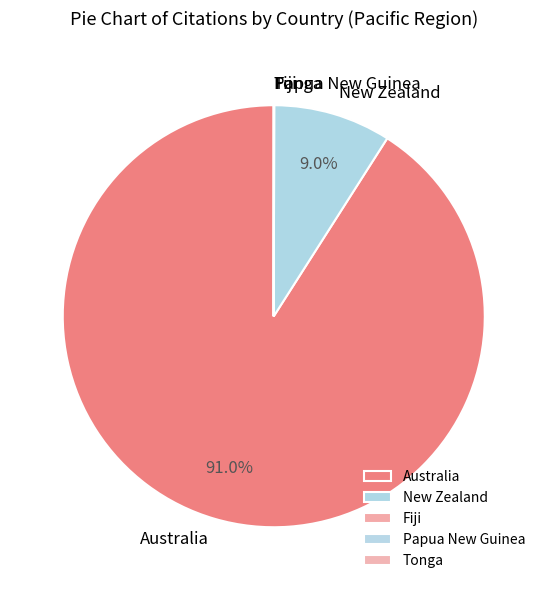

Which has a higher value, New Zealand or Australia?

Australia